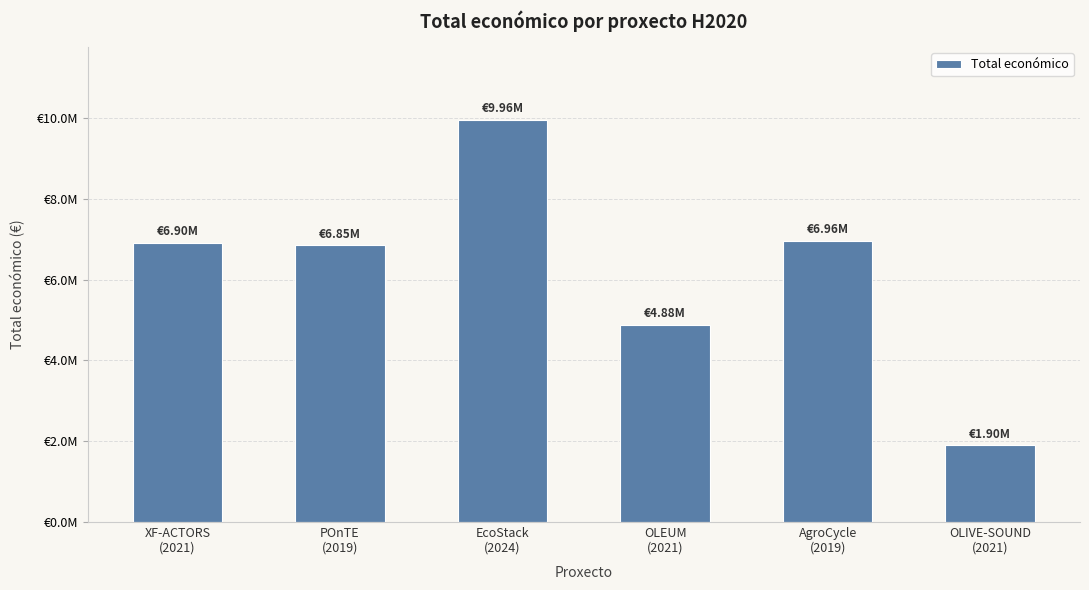

How many data points are above 6903000?

2